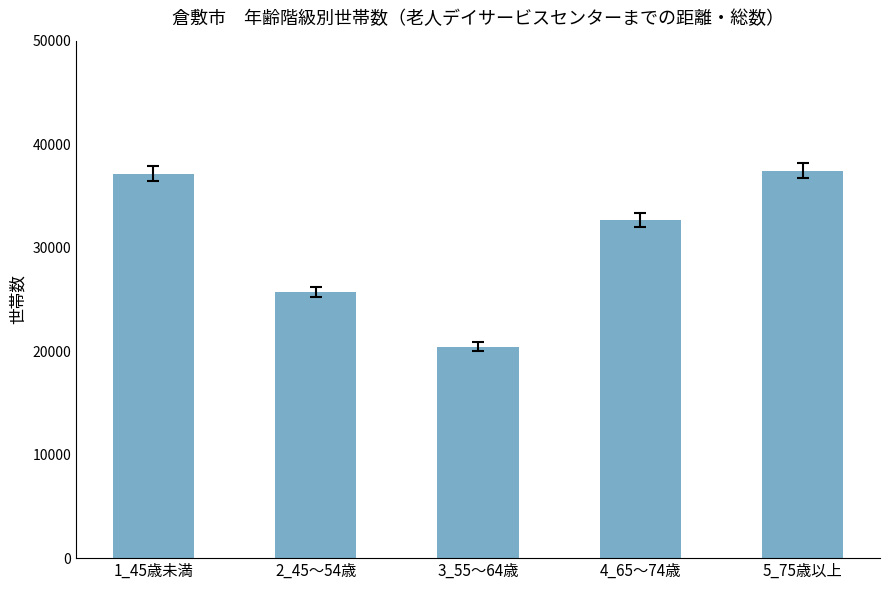

What is the value of the 3rd bar from the left?

20440